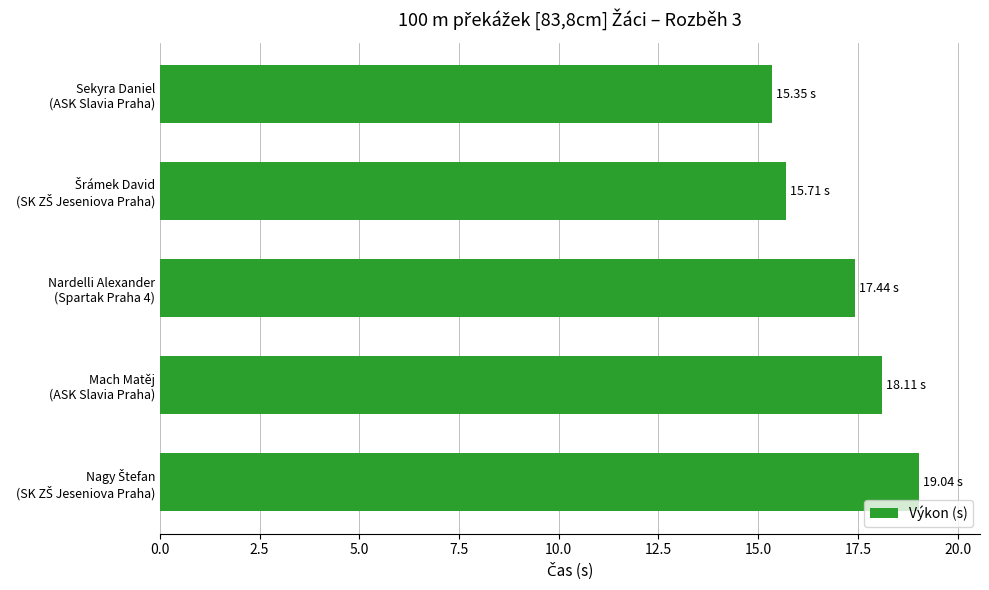

What is the sum of all values?

85.7